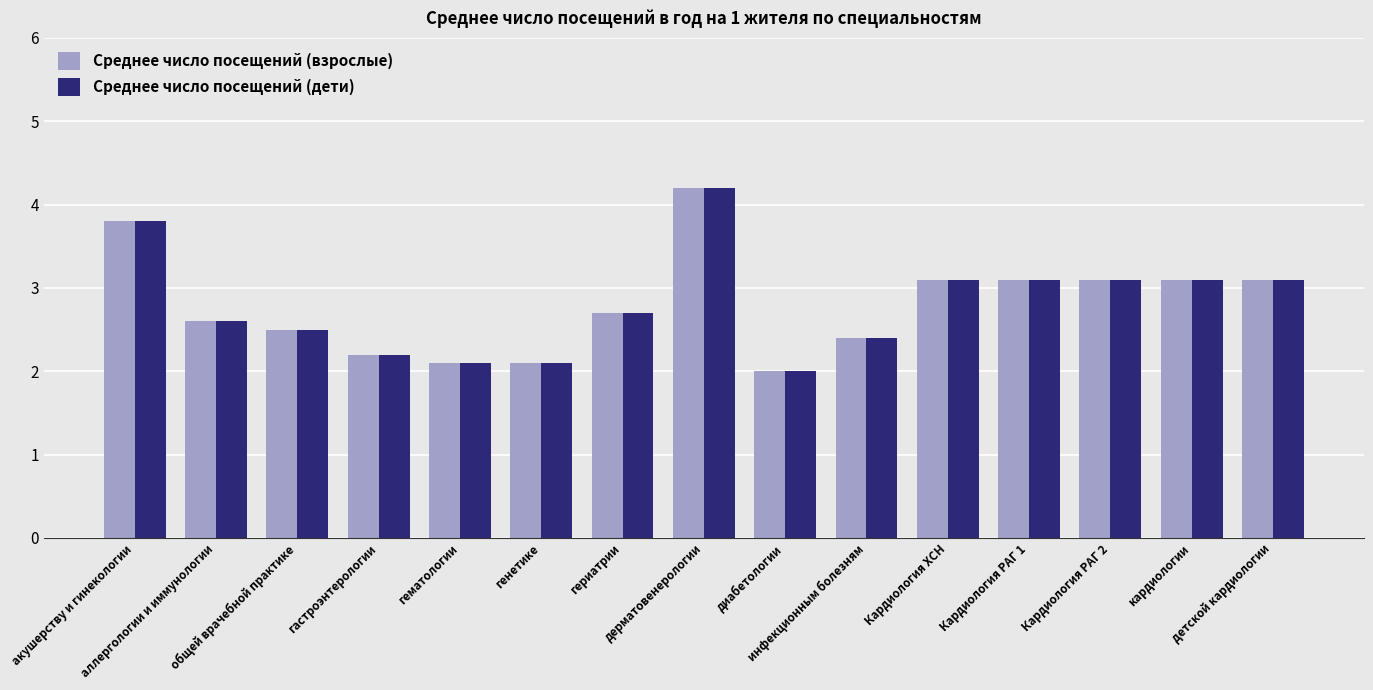

How many categories are shown in the chart?

15